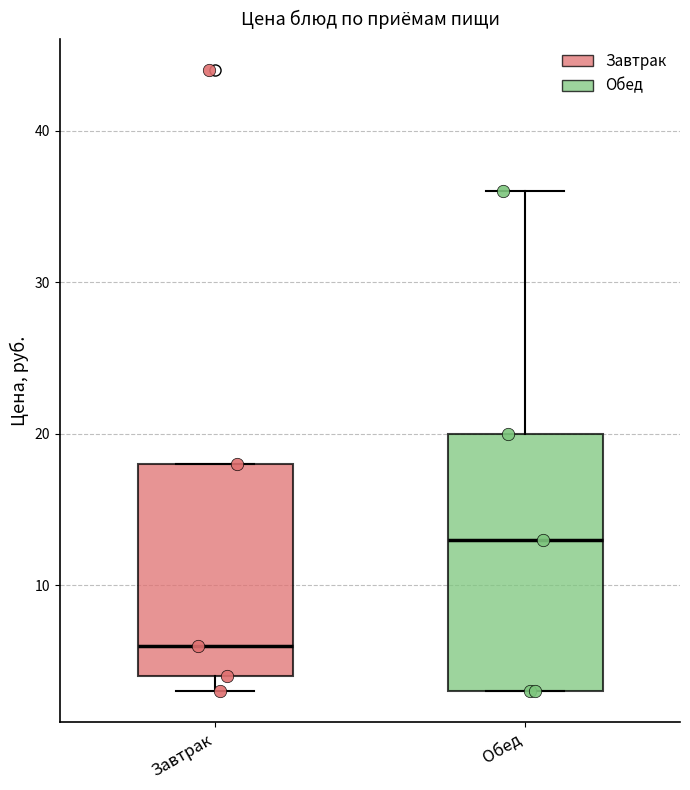

Reading left to right, read every box against the y-axis: the position of its median line, the range the box covers, and the ends of its whiskers. The values are not printed on the chart, so give them approximately, as read against the axis.

Завтрак: median 6, box 4 to 18, whiskers 3 to 18
Обед: median 13, box 3 to 20, whiskers 3 to 36